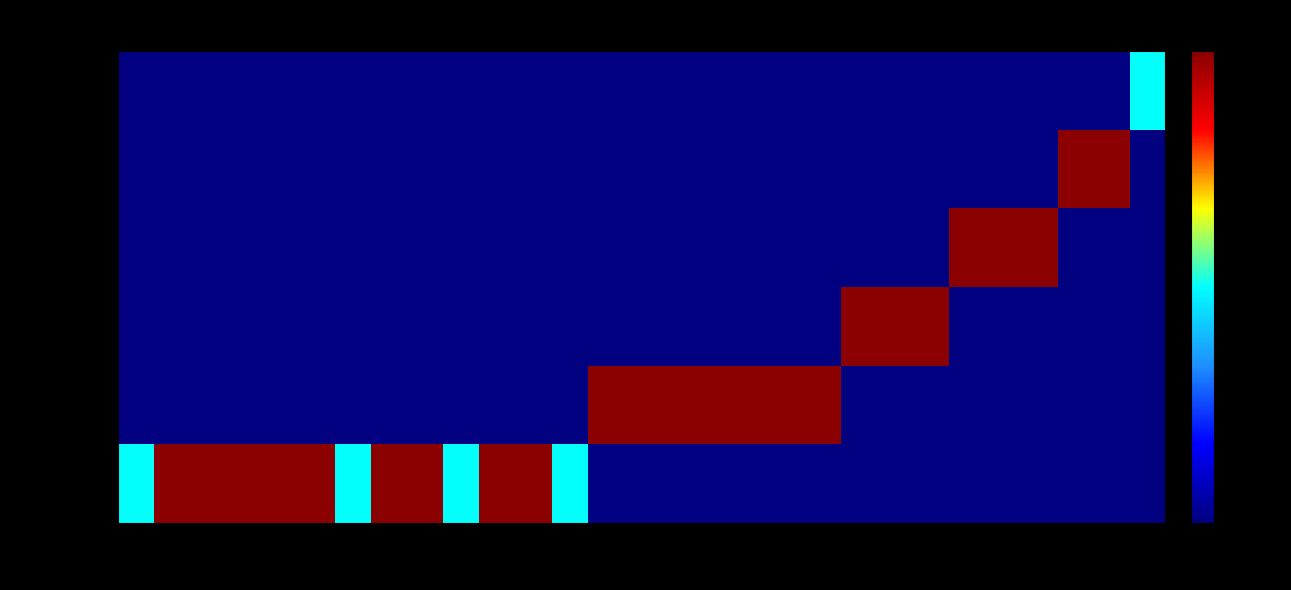

Which series has the largest total across all categories?

row_0